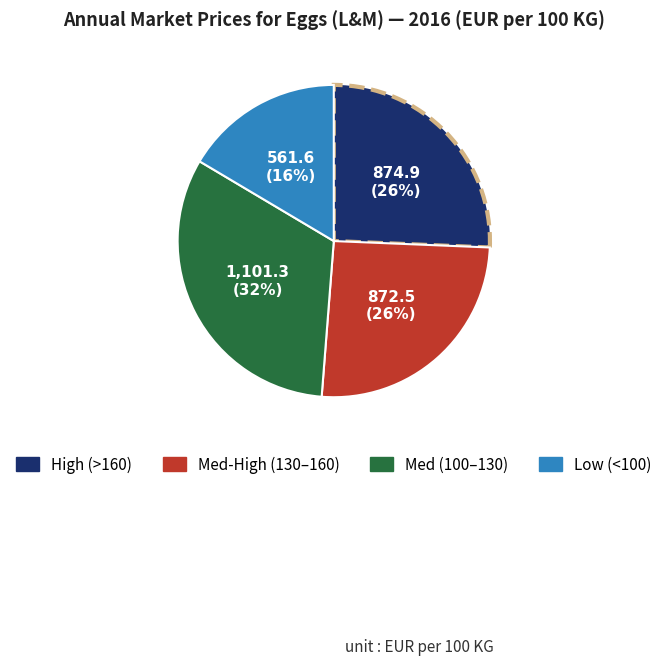

To the nearest percent, what is the difference between the largest and smallest slice percentages?

16%